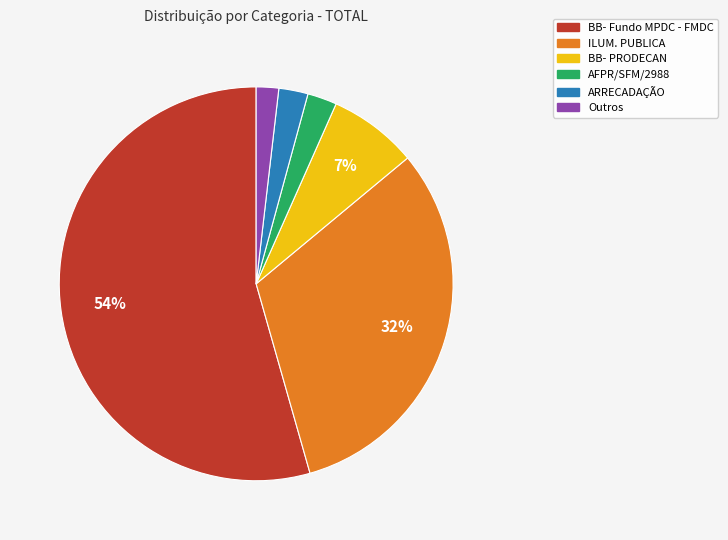

Which has a higher value, BB- PRODECAN or BB- Fundo MPDC - FMDC?

BB- Fundo MPDC - FMDC